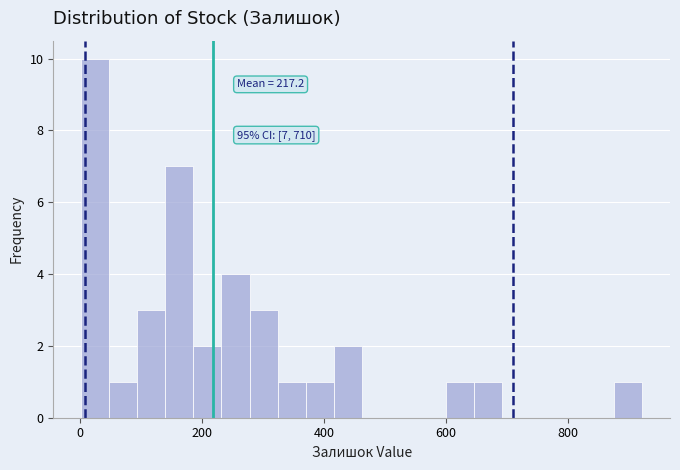

Read against the x-axis, roughly where is the centre of the tallest bar?

20